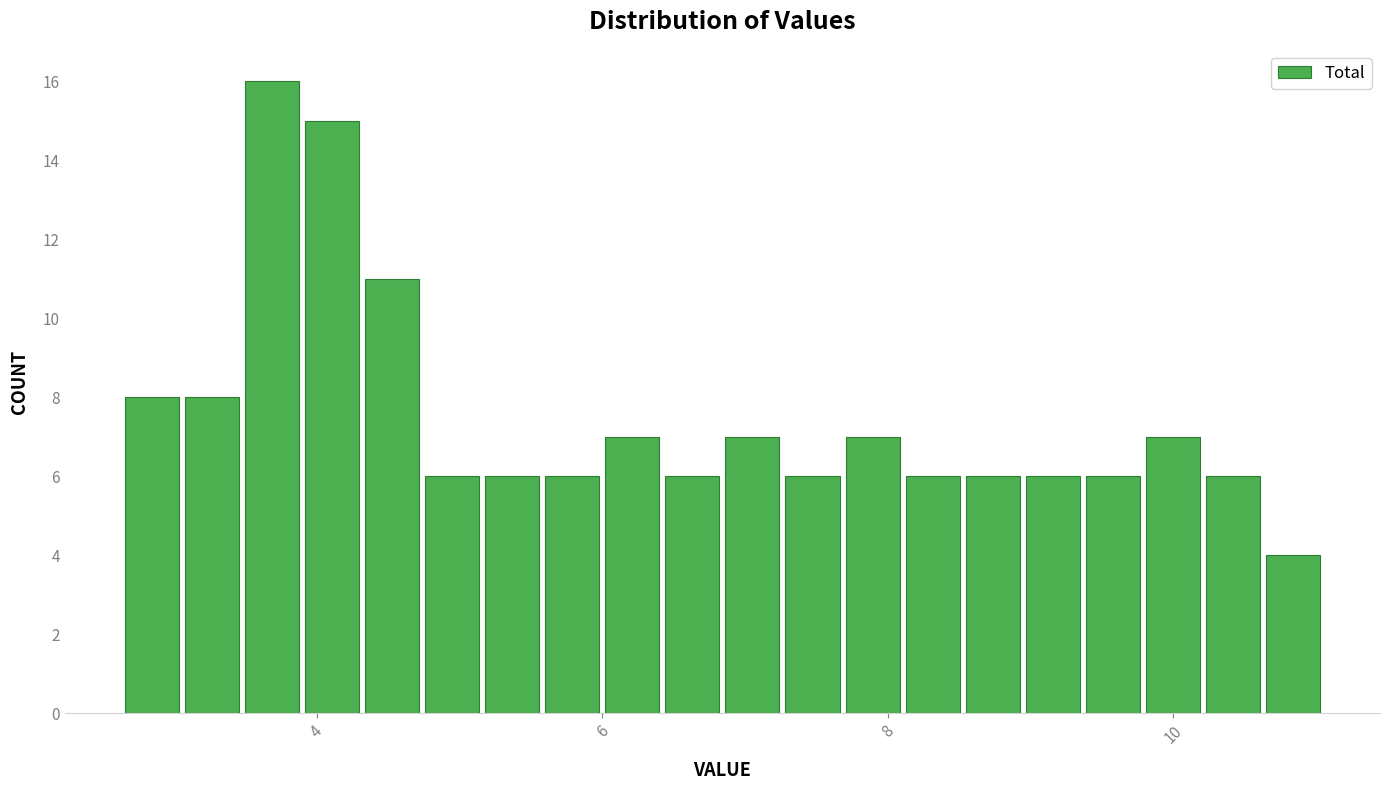

Read against the x-axis, roughly where is the centre of the tallest bar?

3.6